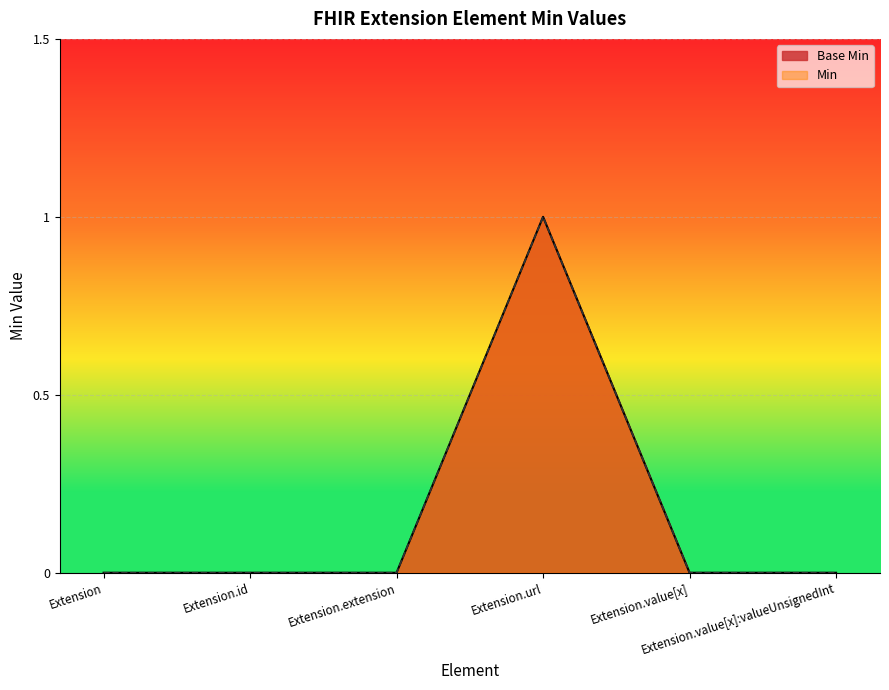

What is the difference between the maximum and minimum values?

1